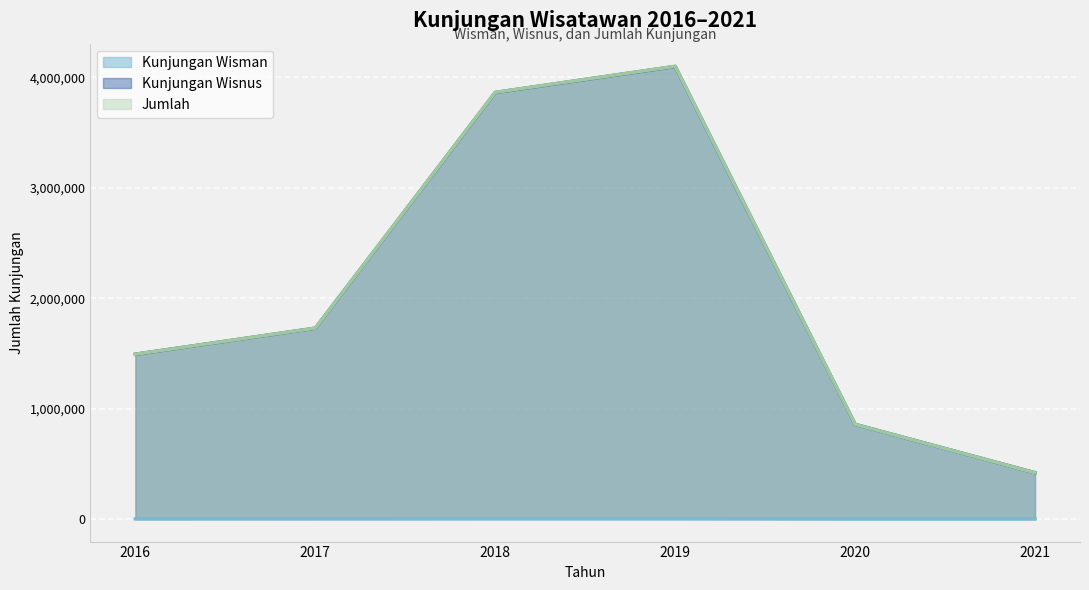

At which label does Jumlah reach its peak?

2019